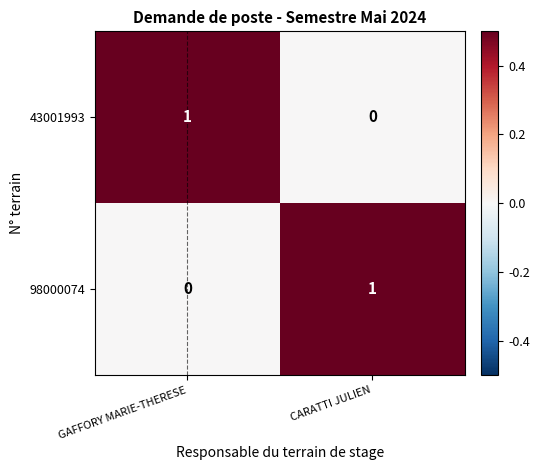

Which category has the lowest value in the 98000074 series?

GAFFORY MARIE-THERESE